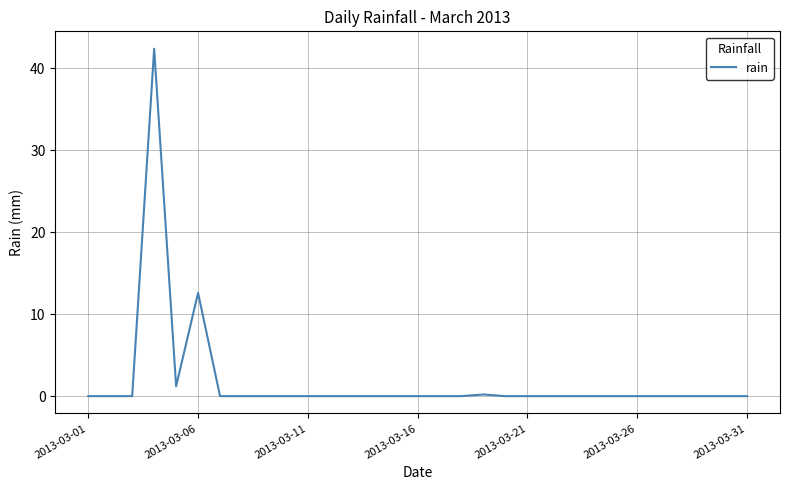

What is the maximum value shown in the chart?

42.4